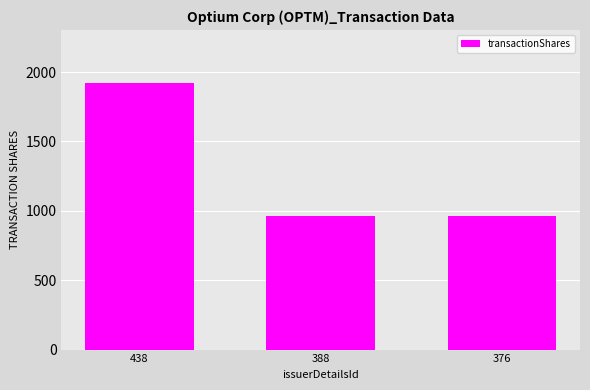

Reading right to left, transcribe all the data shown in this chart.

961	961	1920